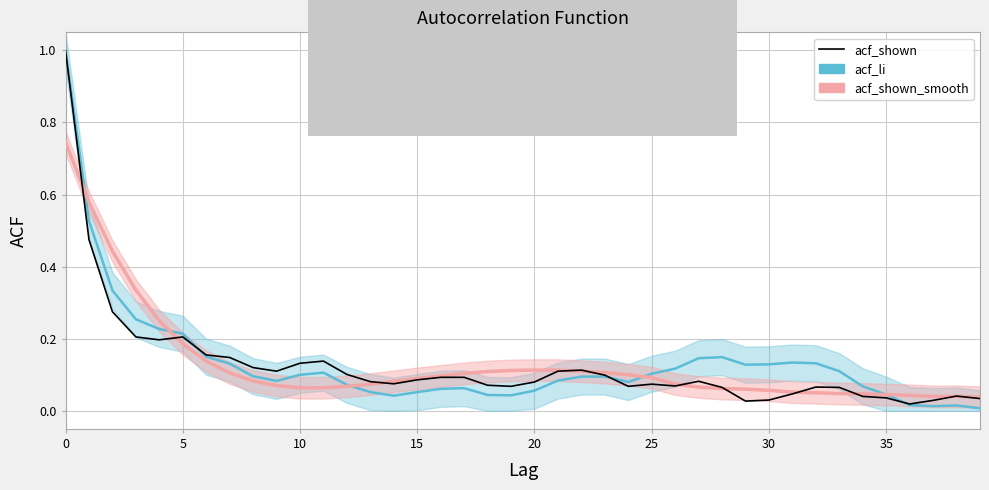

What is the sum of all acf_shown values?

5.0